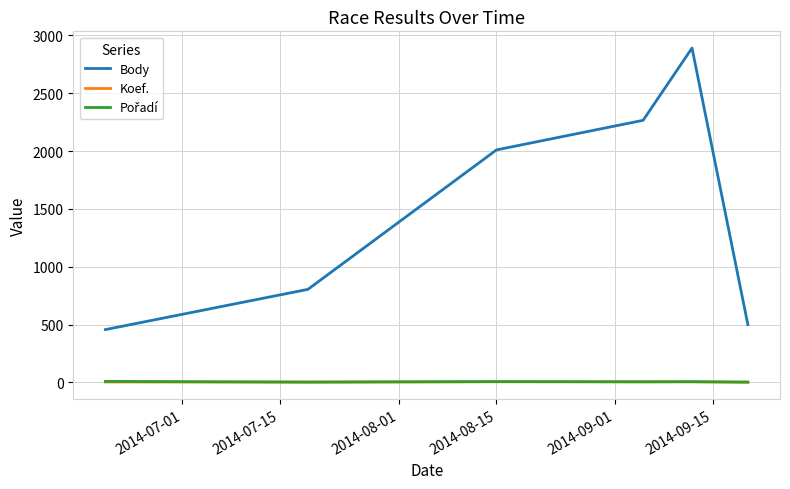

Which series has the widest spread of values?

Body